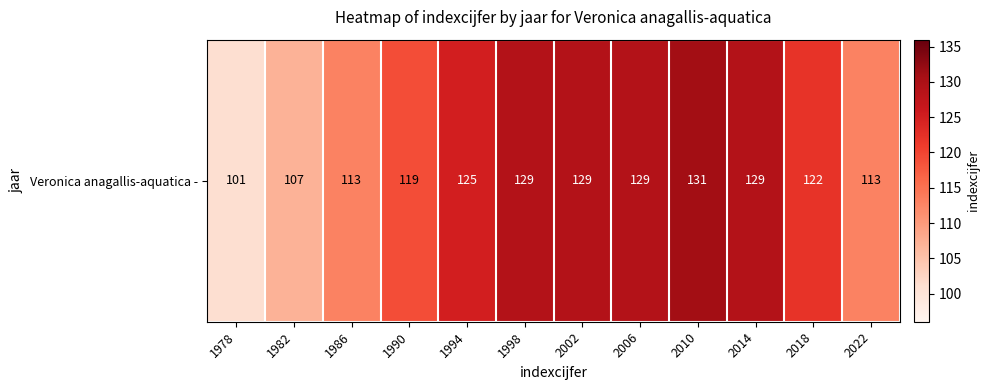

What is the ratio of the value at 2006 to the value at 1978?

1.3